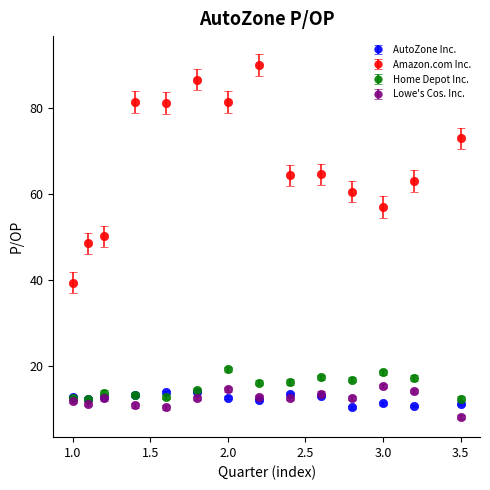

What is the maximum value shown in the chart?

89.9